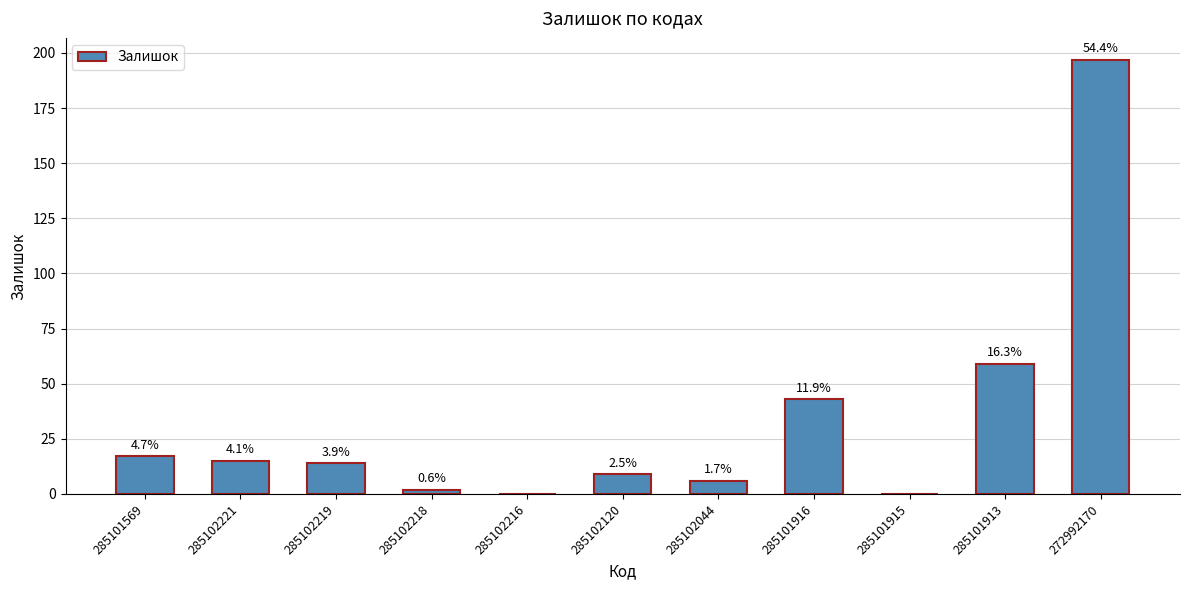

At which category does the chart reach its minimum across all series?

285102216